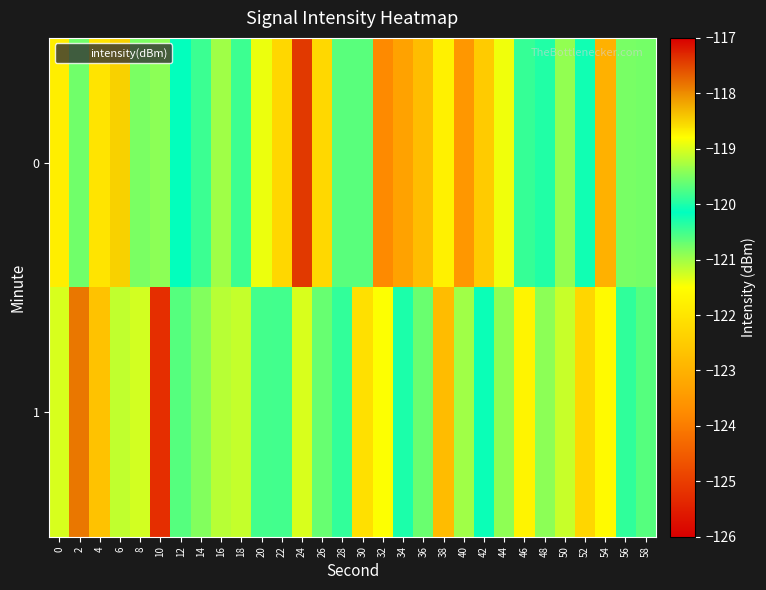

List the series in order of their peak value, lowest first.

1, 0